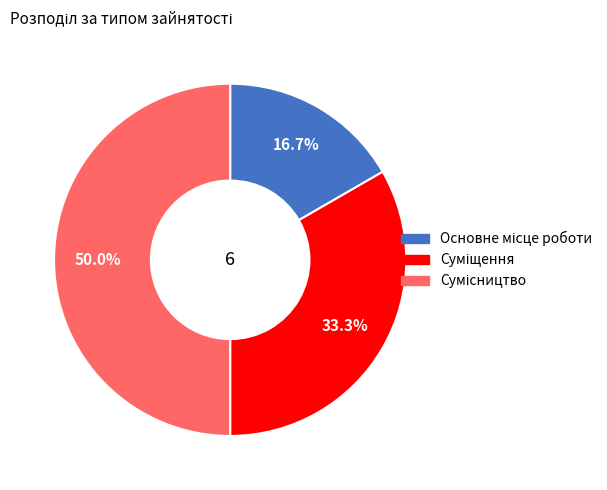

To the nearest percent, what is the combined percentage of Основне місце роботи and Сумісництво?

67%